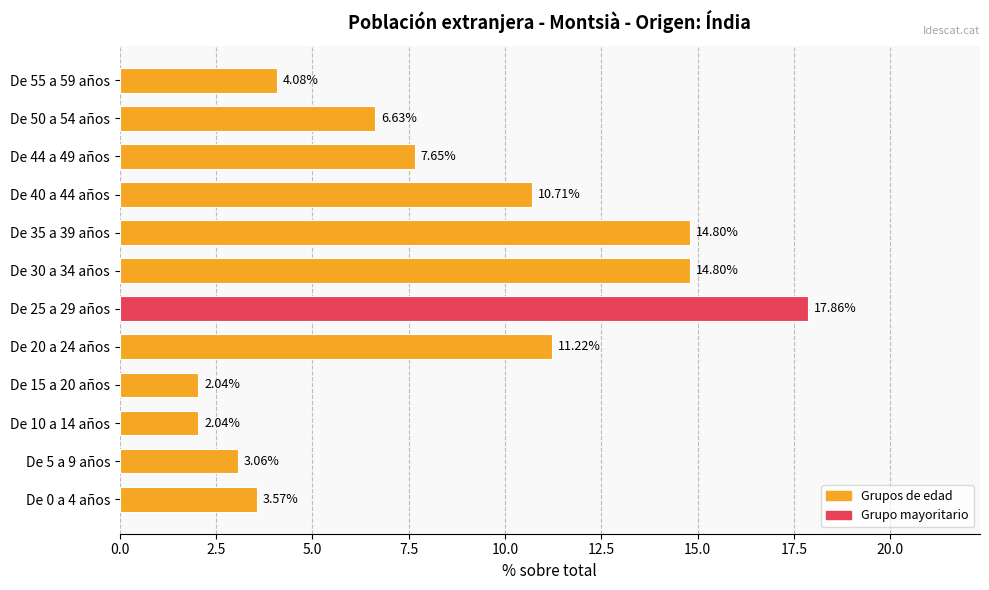

What is the average value?

8.2